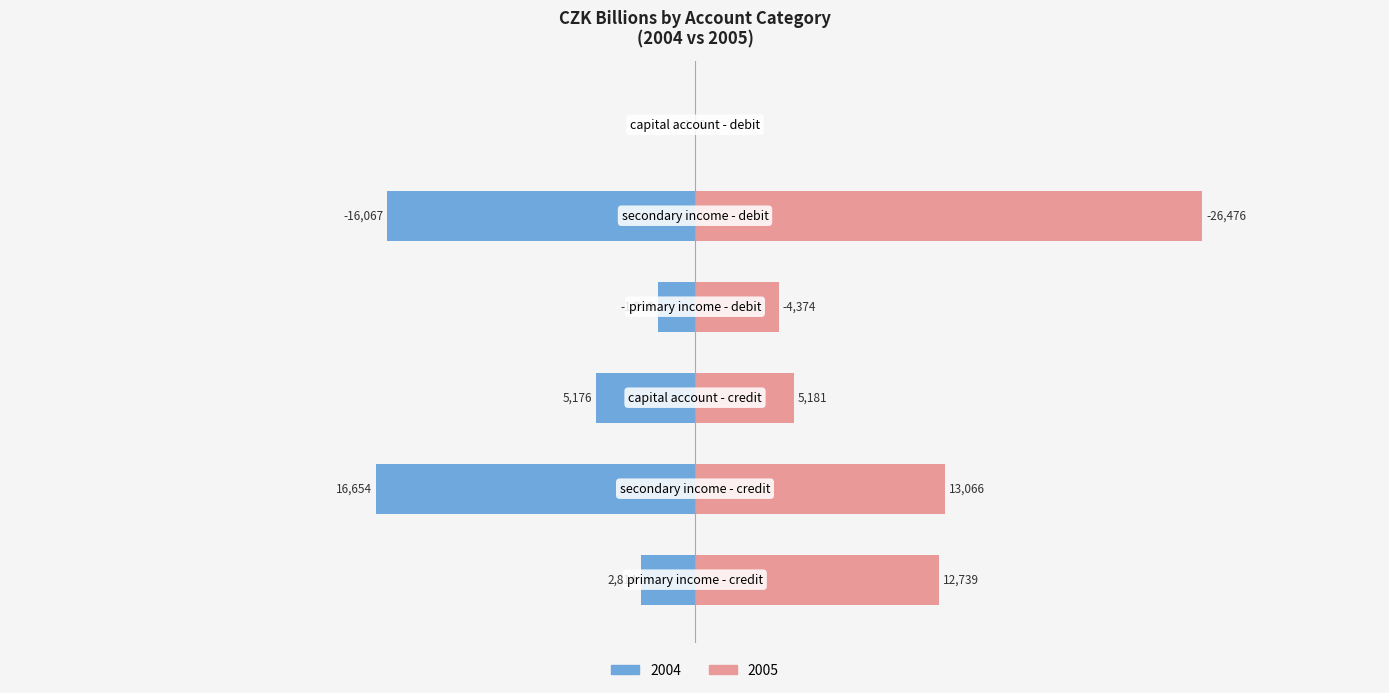

What is the highest value of the credit series?

16654.0